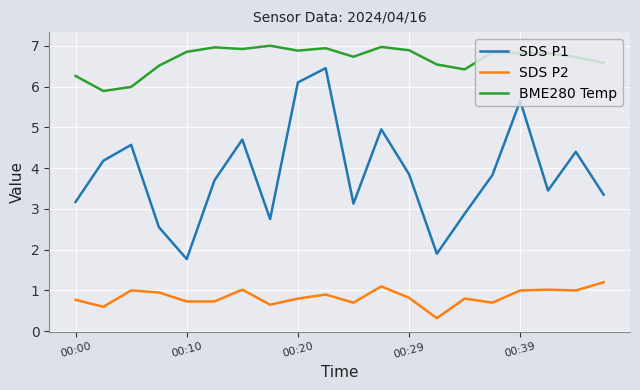

Which series has the largest total across all categories?

BME280 Temp